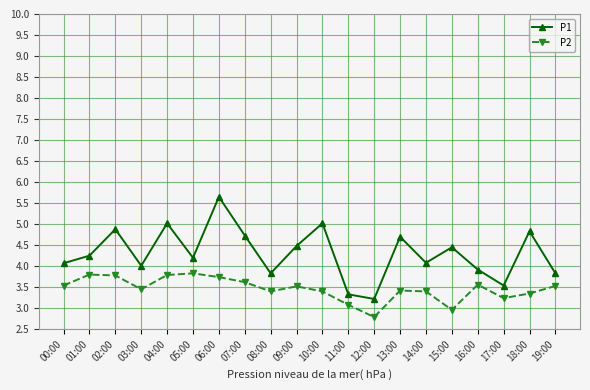

Rank the series by their maximum value, from lowest to highest.

P2, P1